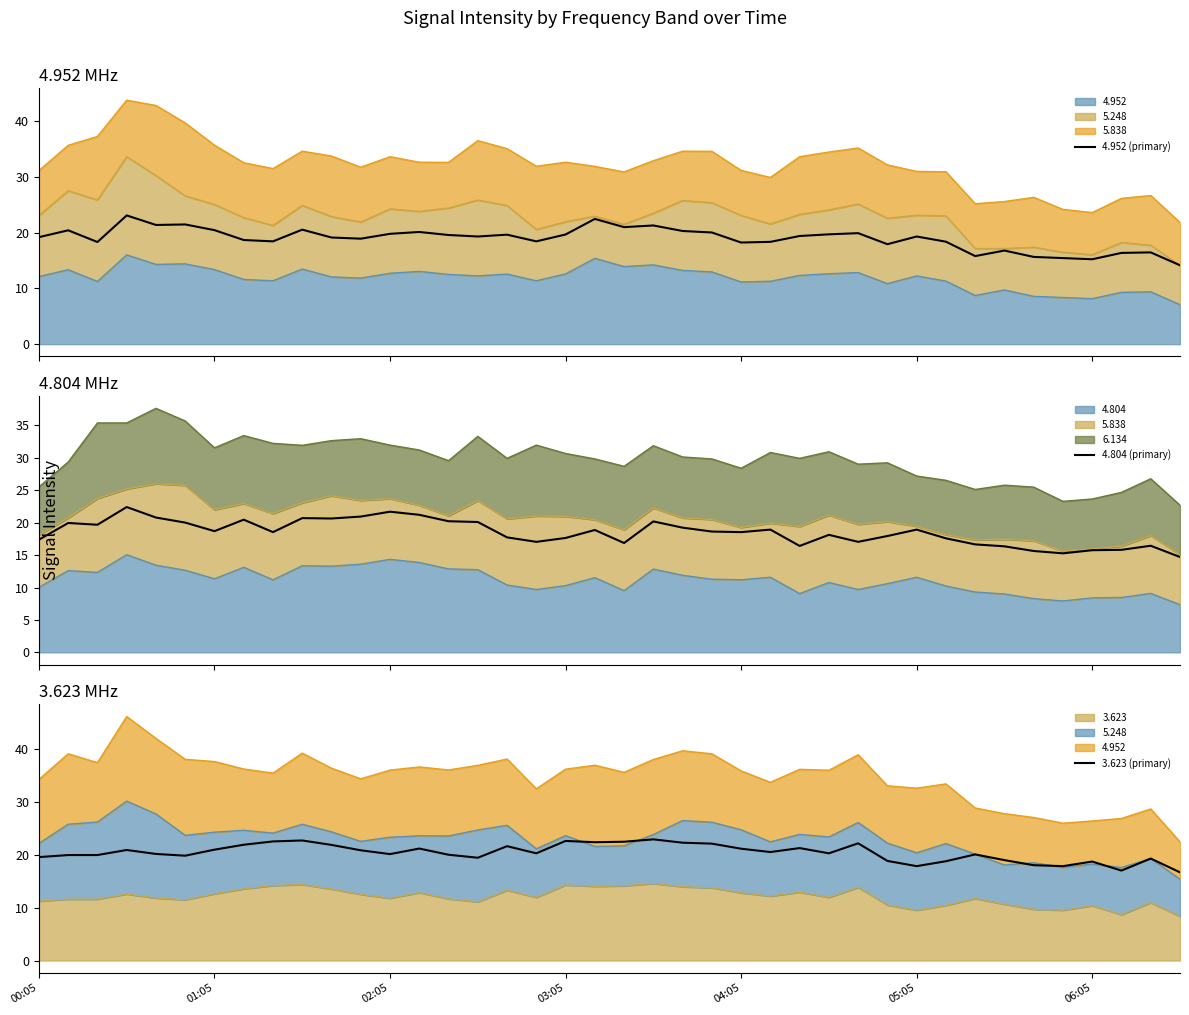

Reading left to right, list all the values displayed in this chart.

4.952 (primary): 19.2	20.4	18.3	23.1	21.4	21.5	20.4	18.7	18.4	20.5	19.1	18.9	19.8	20.1	19.6	19.3	19.6	18.4	19.7	22.4	21.0	21.3	20.3	20.0	18.2	18.3	19.4	19.7	19.9	17.9	19.3	18.4	15.8	16.8	15.6	15.4	15.2	16.4	16.4	14.1
4.804 (primary): 17.4	19.9	19.7	22.4	20.8	20.0	18.7	20.5	18.5	20.7	20.6	20.9	21.7	21.2	20.2	20.1	17.7	17.0	17.6	18.9	16.9	20.2	19.2	18.6	18.5	18.9	16.4	18.1	17.0	17.9	18.9	17.6	16.6	16.3	15.6	15.3	15.7	15.8	16.4	14.7
3.623 (primary): 19.6	20.0	20.0	20.9	20.2	19.9	21.0	21.9	22.5	22.7	21.9	20.9	20.1	21.2	20.0	19.5	21.6	20.3	22.6	22.4	22.5	22.9	22.3	22.1	21.2	20.5	21.3	20.3	22.2	18.9	17.9	18.8	20.1	19.0	18.0	17.9	18.7	17.0	19.3	16.7